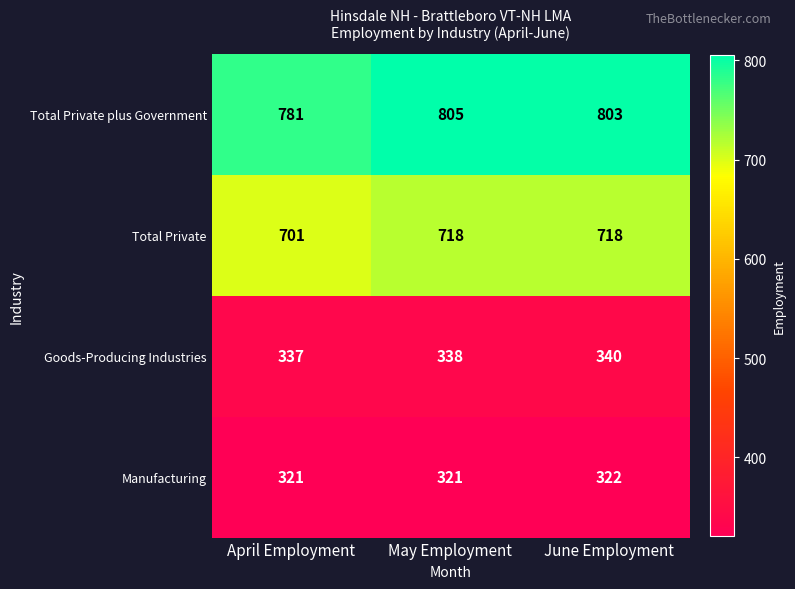

Which series has the largest range (max minus min)?

Total Private plus Government